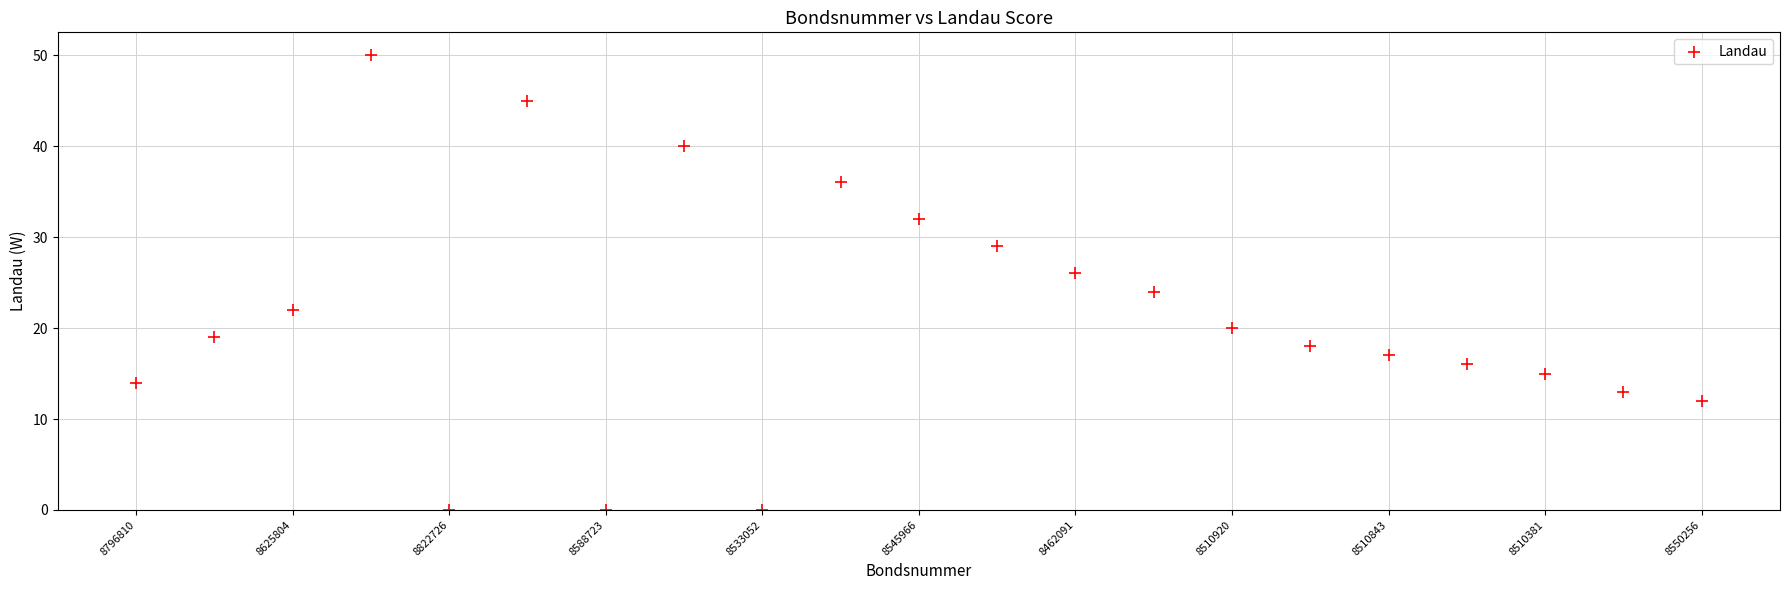

What is the range of Y values (max minus min)?

50